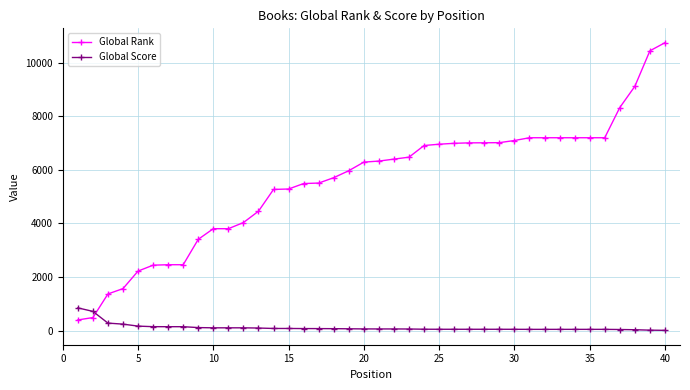

Which series has the largest range (max minus min)?

Global Rank